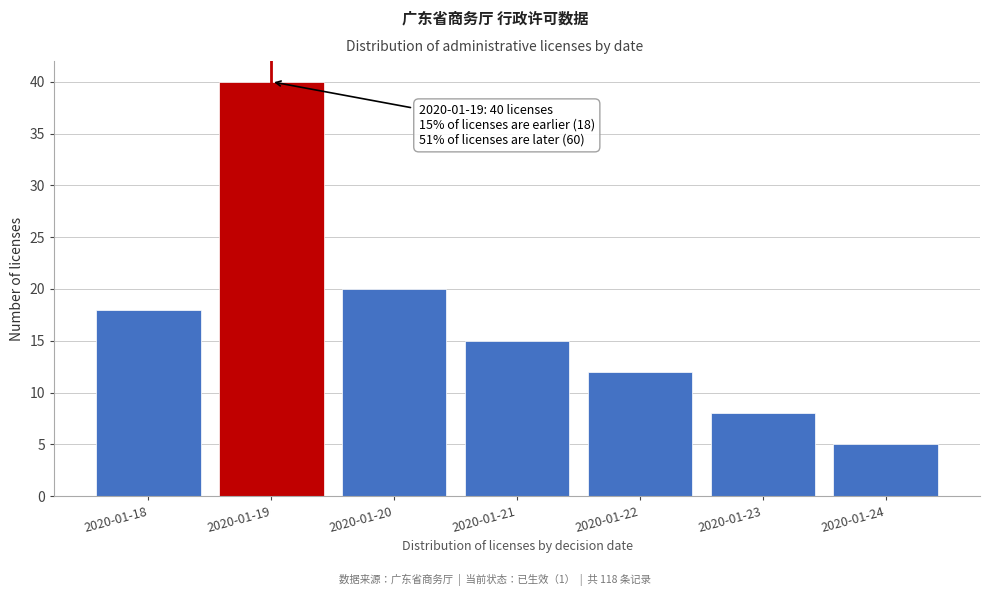

Reading left to right, extract all data points from this chart.

2020-01-18=18	2020-01-19=40	2020-01-20=20	2020-01-21=15	2020-01-22=12	2020-01-23=8	2020-01-24=5